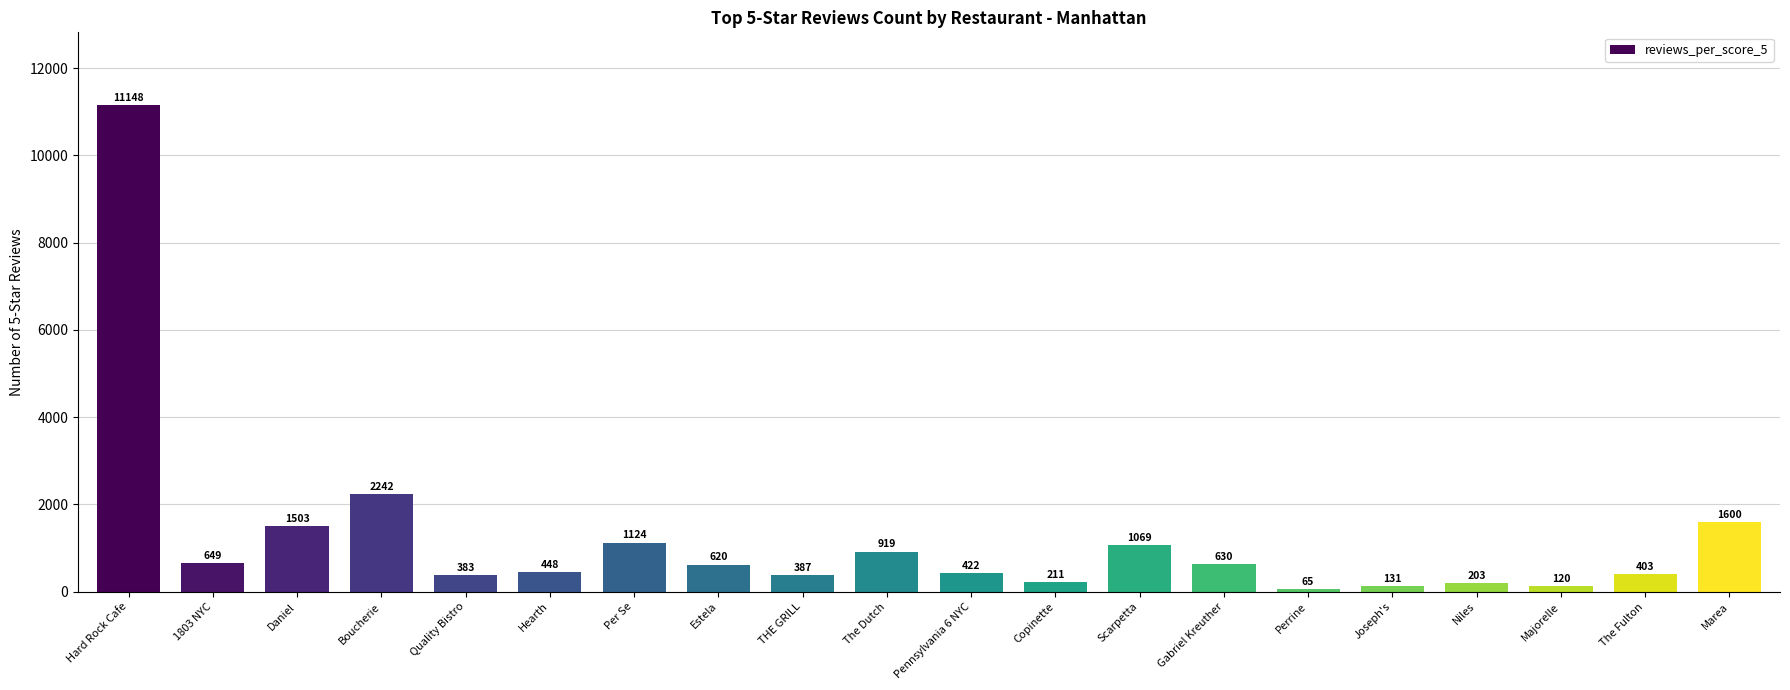

What is the sum of the values at Niles and Boucherie?

2445